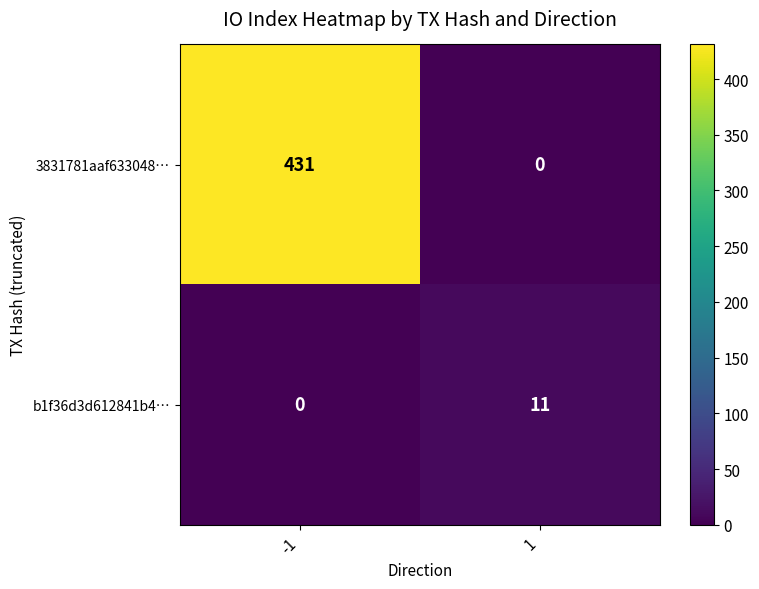

List the series in order of their peak value, lowest first.

b1f36d3d612841b4…, 3831781aaf633048…